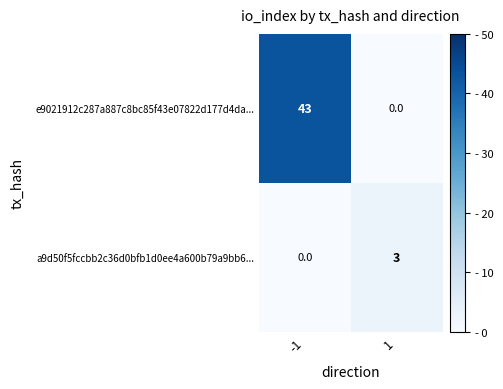

What is the sum of the e9021912c287a887c8bc85f43e07822d177d4da... values at 1 and -1?

43